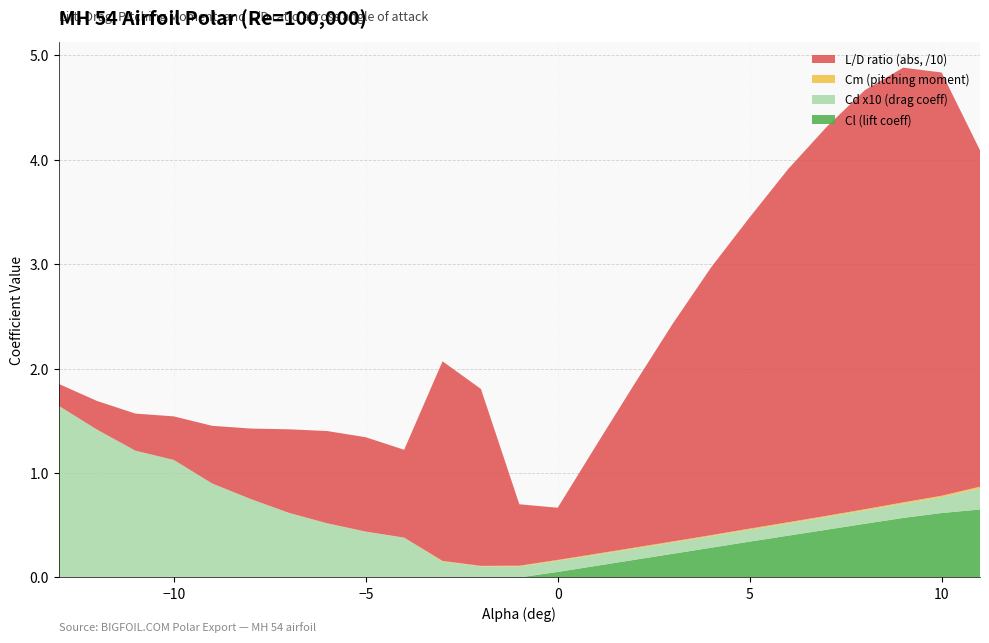

Reading left to right, extract all data points from this chart.

Cl (lift coeff): 0.0	0.0	0.0	0.0	0.0	0.0	0.0	0.0	0.0	0.0	0.0	0.0	0.0	0.1	0.1	0.2	0.2	0.3	0.3	0.4	0.5	0.5	0.6	0.6	0.7
Cd x10 (drag coeff): 1.6	1.4	1.2	1.1	0.9	0.8	0.6	0.5	0.4	0.4	0.2	0.1	0.1	0.1	0.1	0.1	0.1	0.1	0.1	0.1	0.1	0.1	0.1	0.2	0.2
Cm (pitching moment): 0.0	0.0	0.0	0.0	0.0	0.0	0.0	0.0	0.0	0.0	0.0	0.0	0.0	0.0	0.0	0.0	0.0	0.0	0.0	0.0	0.0	0.0	0.0	0.0	0.0
L/D ratio (abs, /10): 0.2	0.3	0.4	0.4	0.6	0.7	0.8	0.9	0.9	0.8	1.9	1.7	0.6	0.5	1.0	1.6	2.1	2.6	3.0	3.4	3.7	4.0	4.2	4.1	3.2